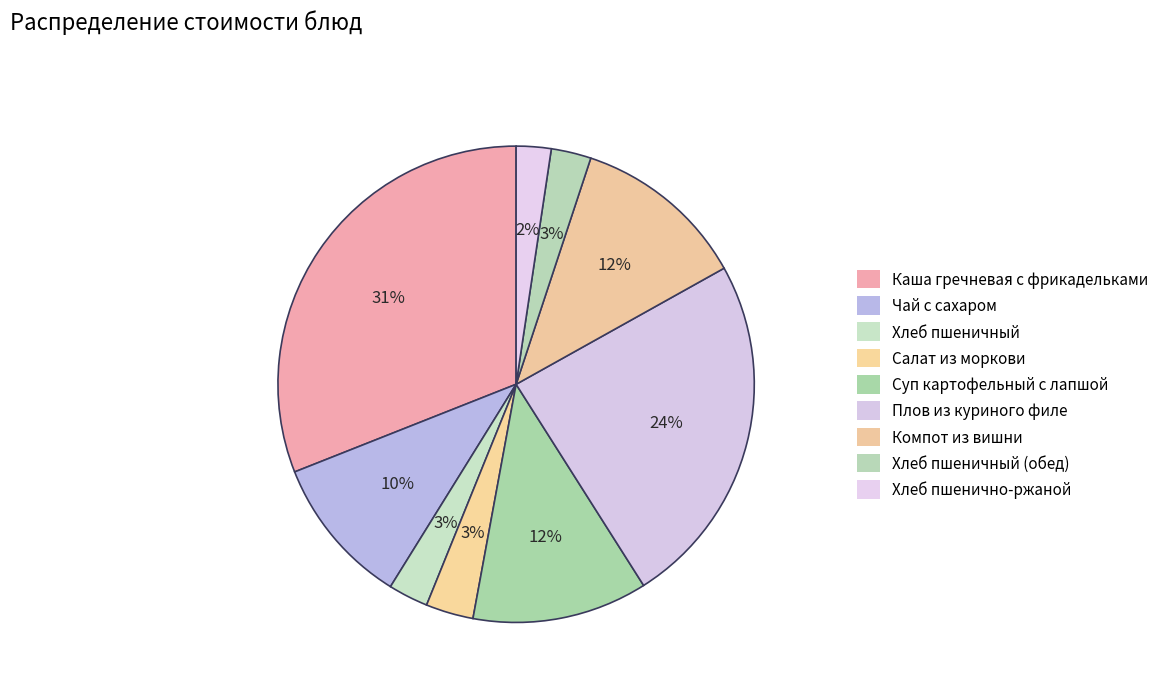

Is there any slice that represents more than half of the pie?

No